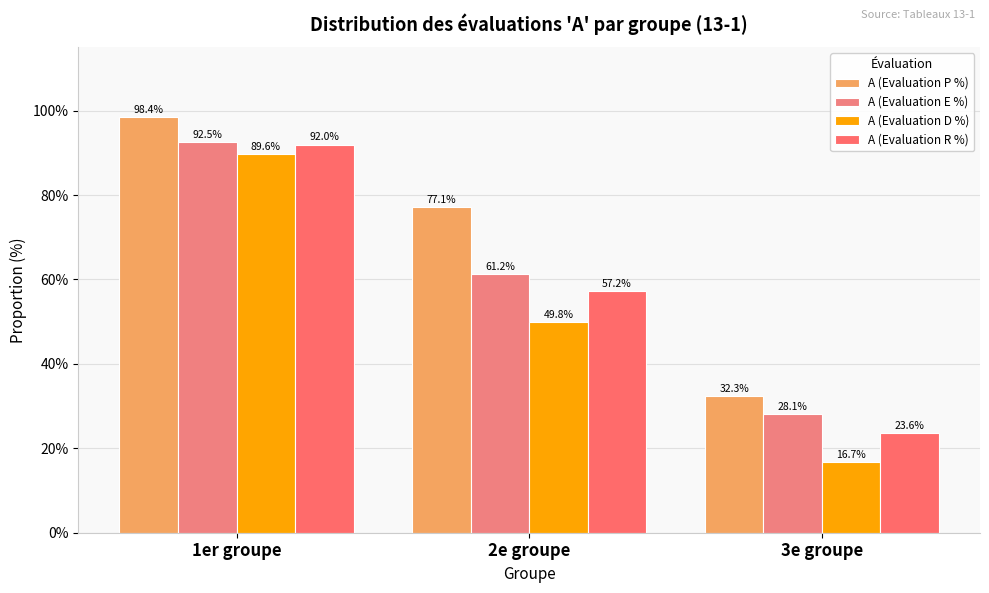

What position from the right is 3e groupe?

1